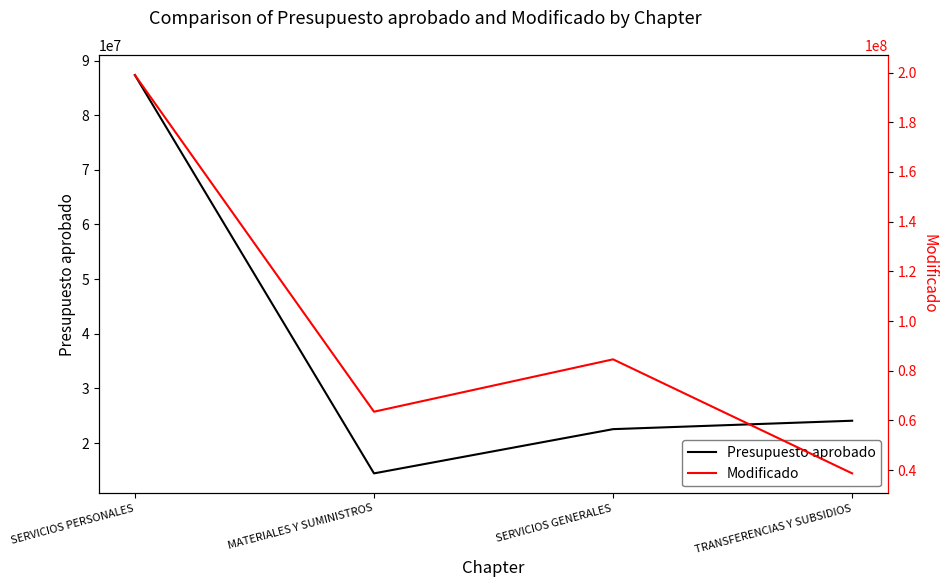

What is the difference between the maximum and minimum values in the Modificado series?

160320319.8